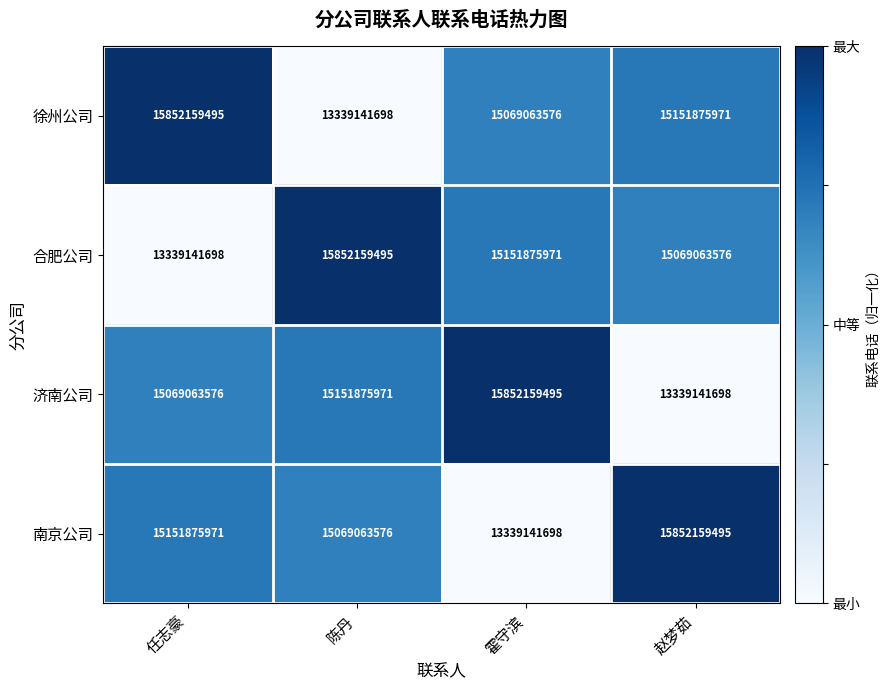

Reading right to left, extract all data points from this chart.

徐州公司: 15151875971	15069063576	13339141698	15852159495
合肥公司: 15069063576	15151875971	15852159495	13339141698
济南公司: 13339141698	15852159495	15151875971	15069063576
南京公司: 15852159495	13339141698	15069063576	15151875971